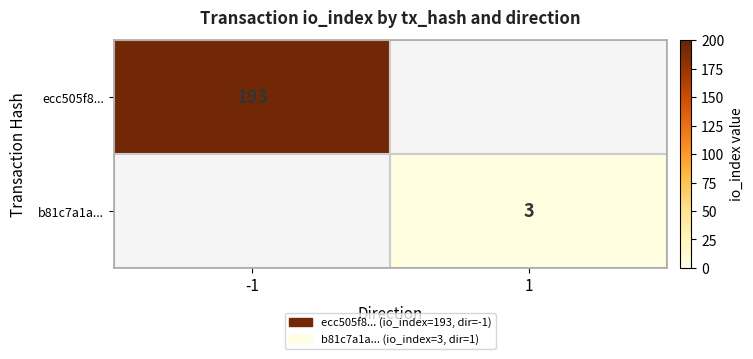

The value of b81c7a1a... at 1 is 3. True or false?

True